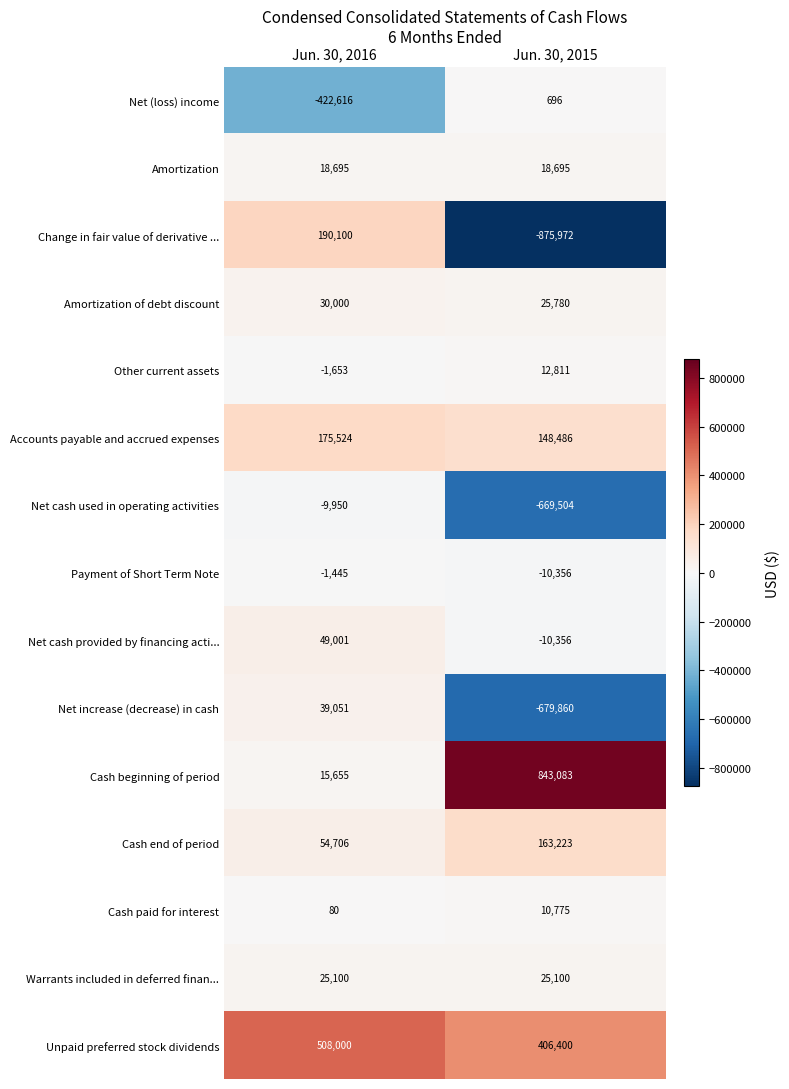

What is the approximate value of Unpaid preferred stock dividends at Jun. 30, 2016, to the nearest 10?

508000